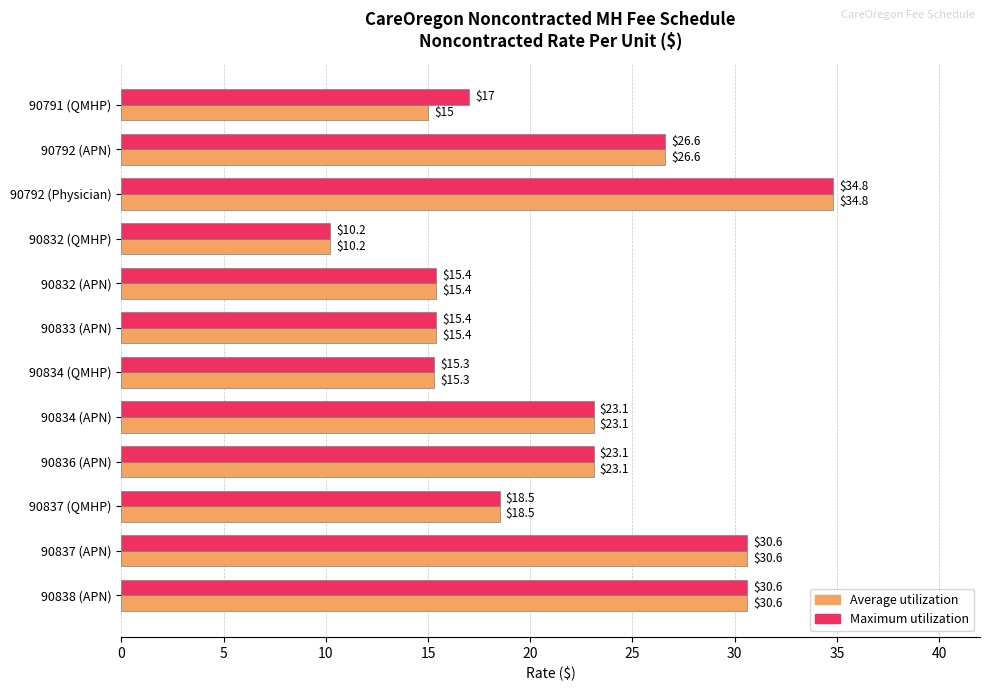

How many categories are shown in the chart?

12